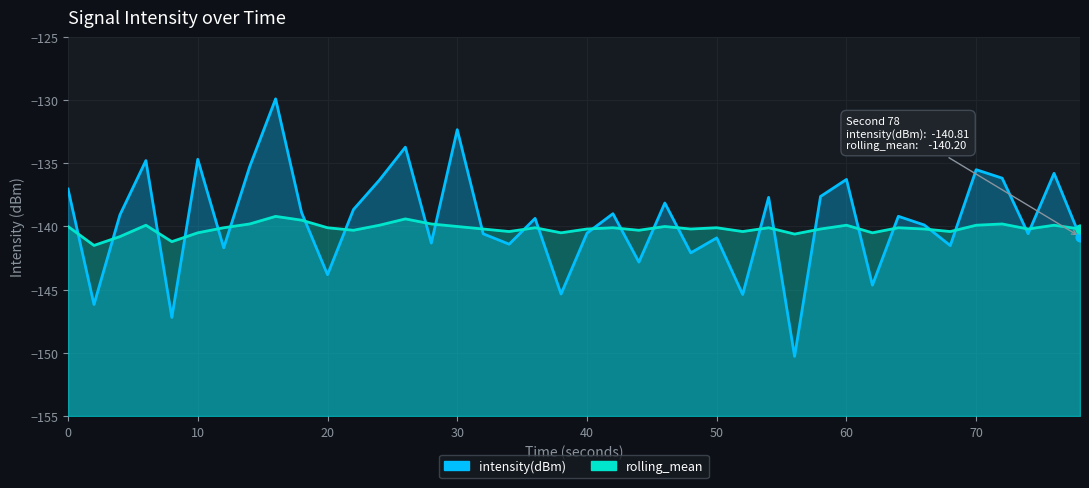

What are all the series names shown in the legend?

intensity(dBm), rolling_mean